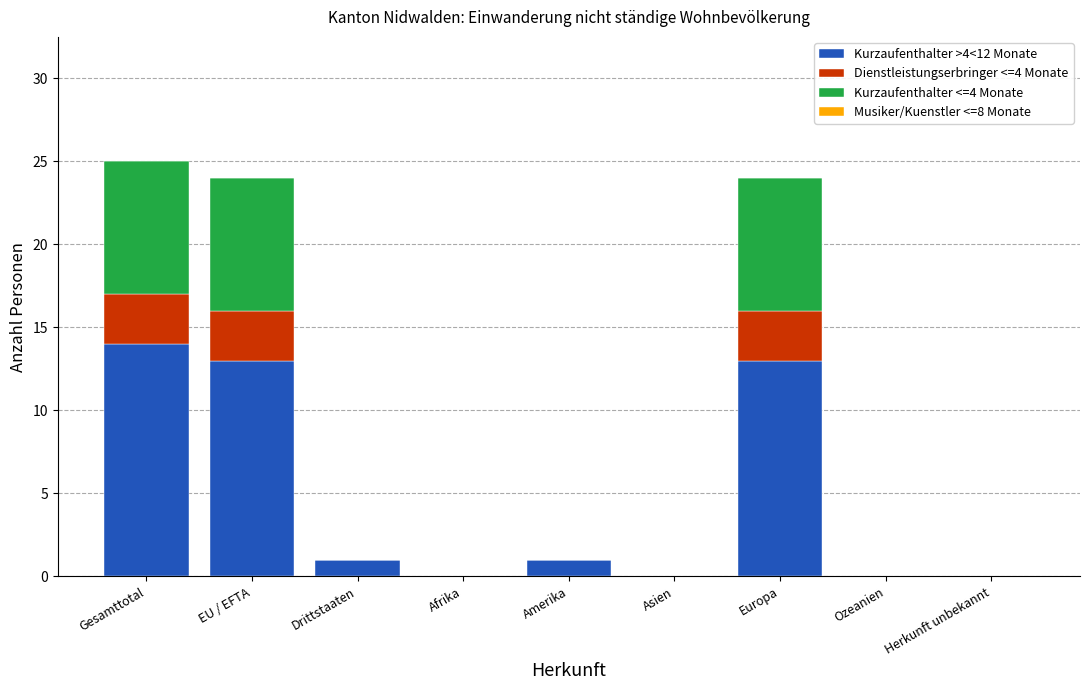

What is the total value across all series at Gesamttotal?

25